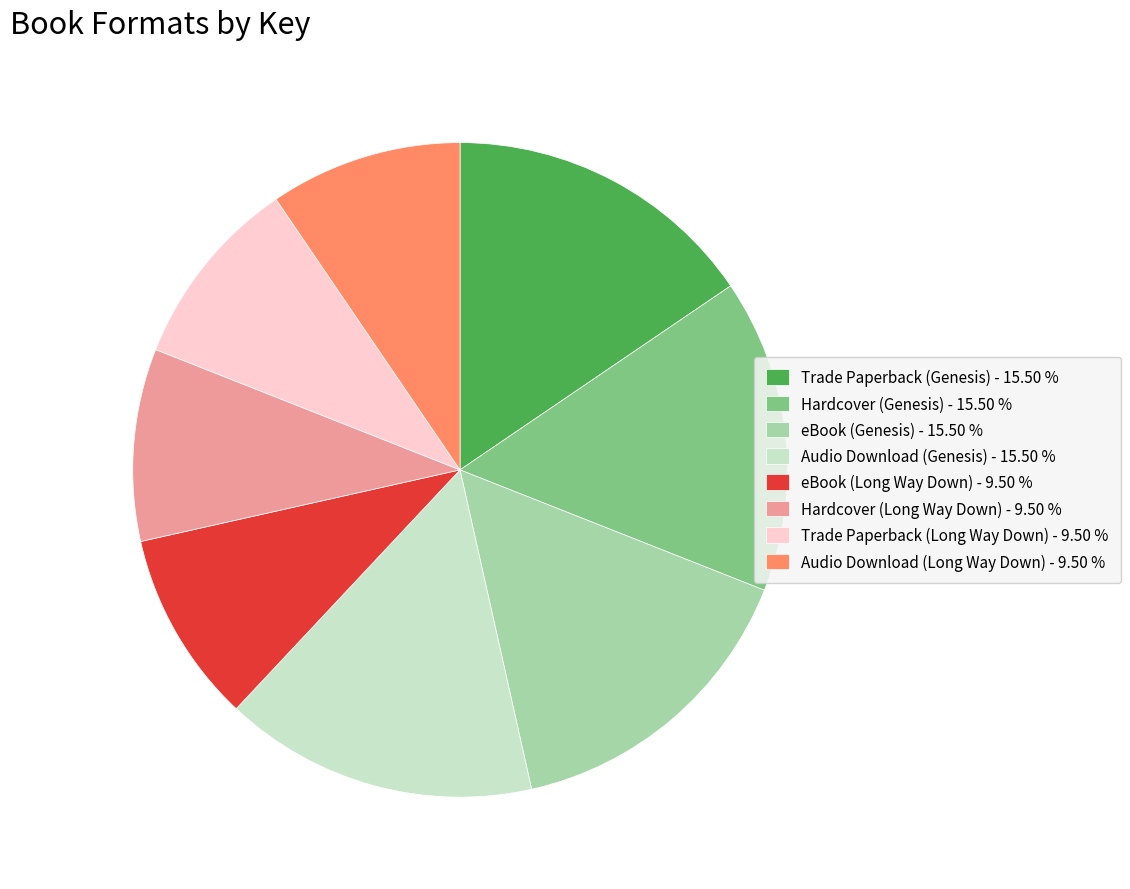

Combined, do Audio Download (Long Way Down) - 9.50 % and eBook (Genesis) - 15.50 % account for over 50%?

No